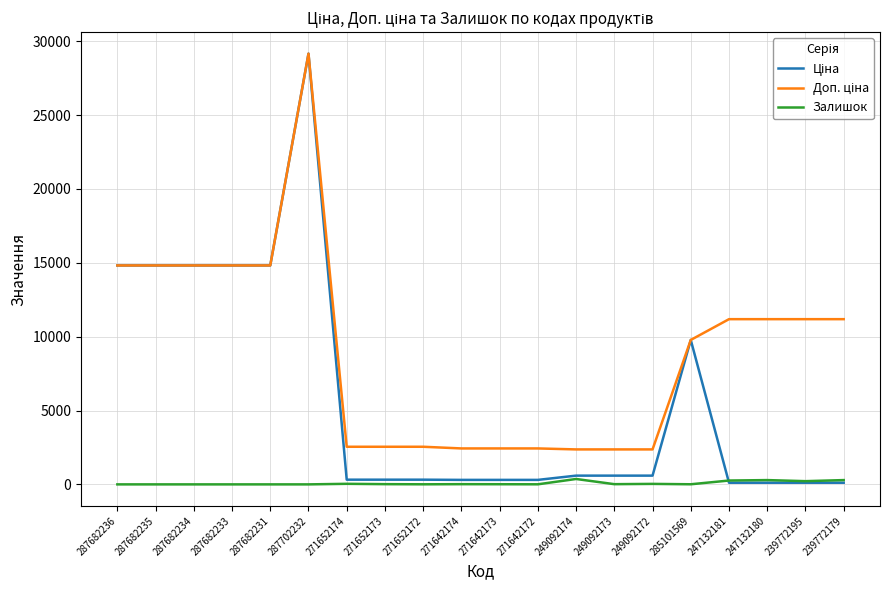

At which category does the chart reach its peak across all series?

287702232